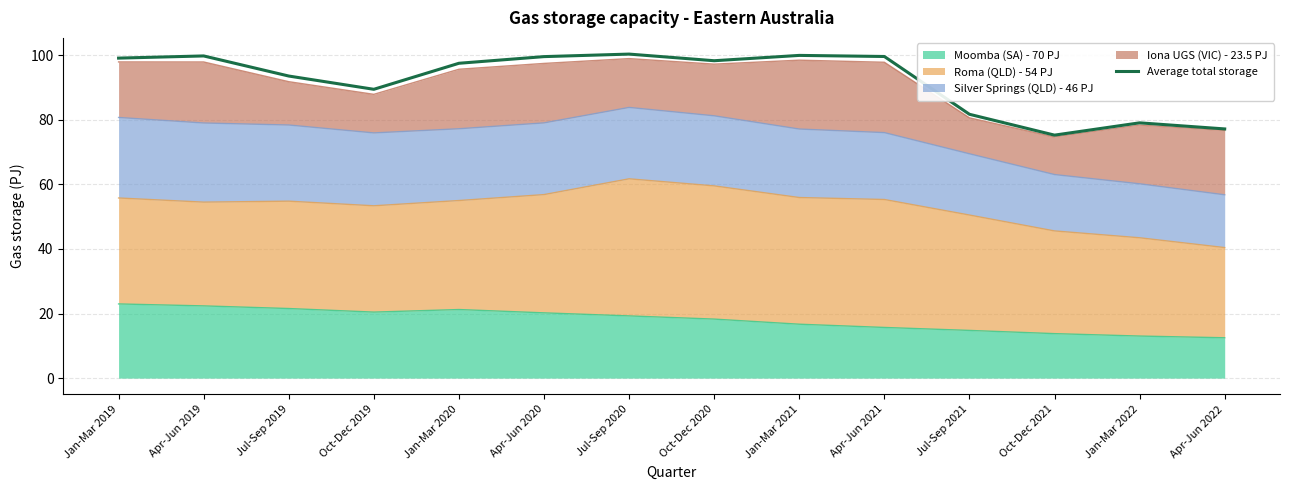

Where is the first local maximum?

Apr-Jun 2019